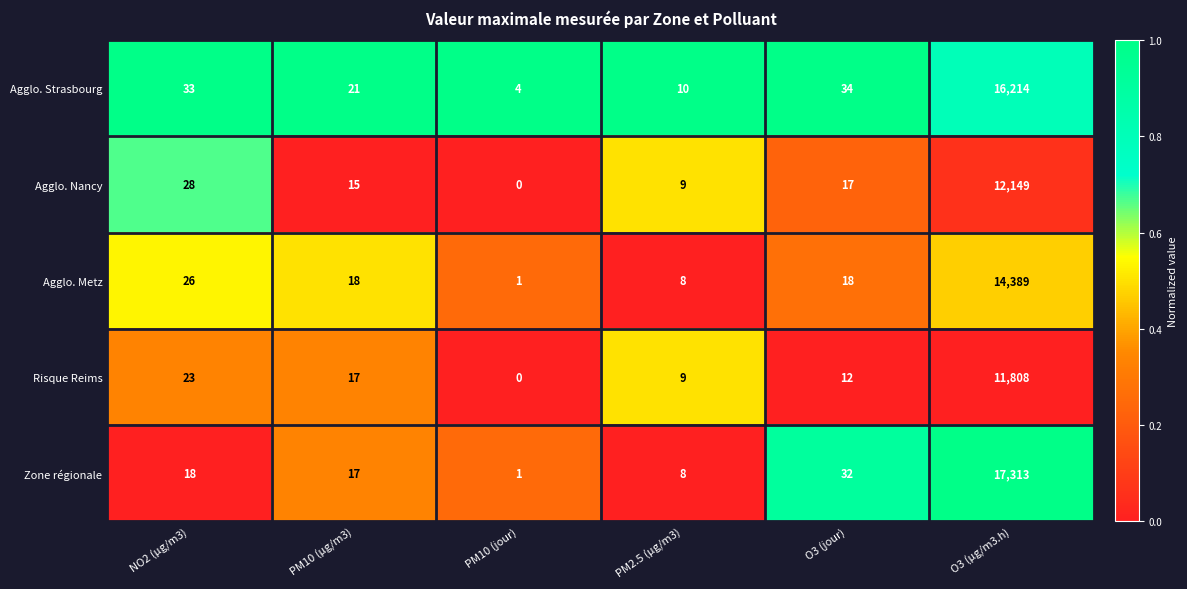

What is the total value across all series at PM10 (µg/m3)?

88